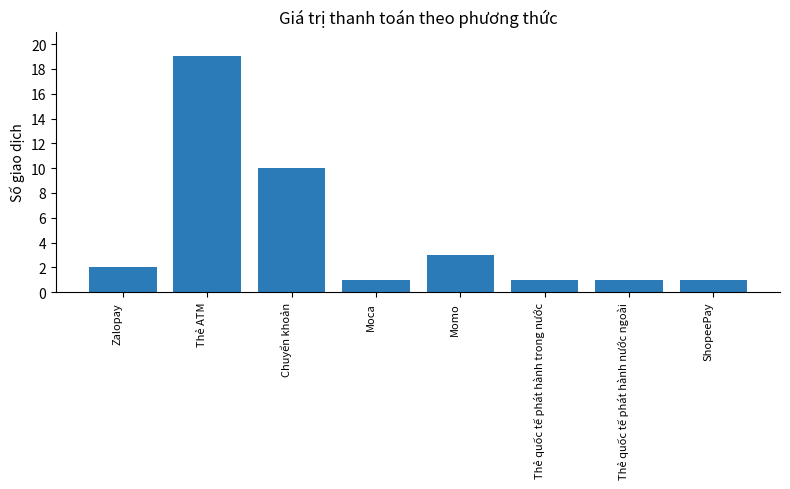

Are the bars horizontal?

No